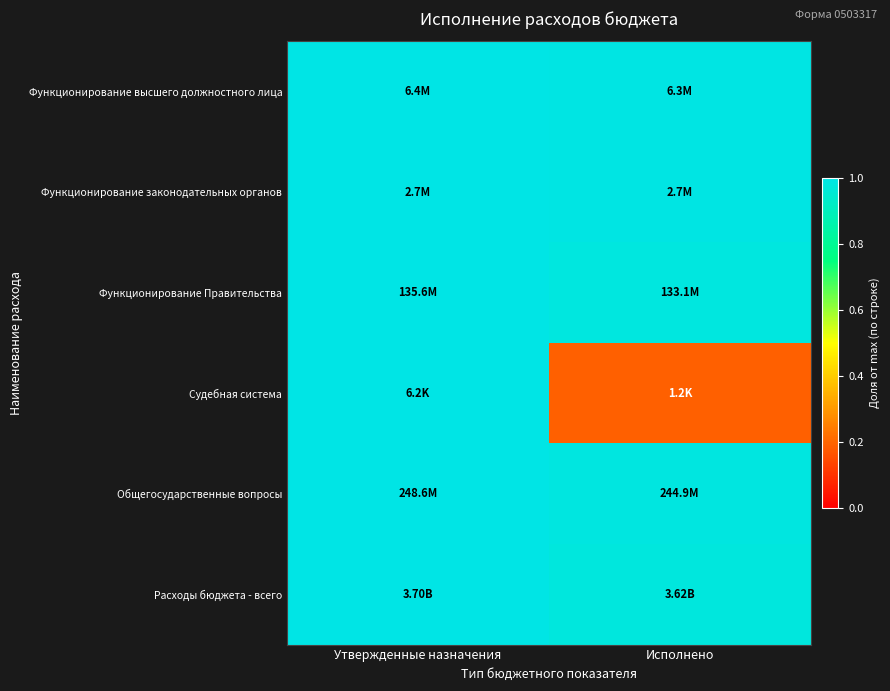

Reading right to left, list all the values displayed in this chart.

Функционирование высшего должностного лица: Исполнено=1.0	Утвержденные назначения=1.0
Функционирование законодательных органов: Исполнено=1.0	Утвержденные назначения=1.0
Функционирование Правительства: Исполнено=1.0	Утвержденные назначения=1.0
Судебная система: Исполнено=0.2	Утвержденные назначения=1.0
Общегосударственные вопросы: Исполнено=1.0	Утвержденные назначения=1.0
Расходы бюджета - всего: Исполнено=1.0	Утвержденные назначения=1.0